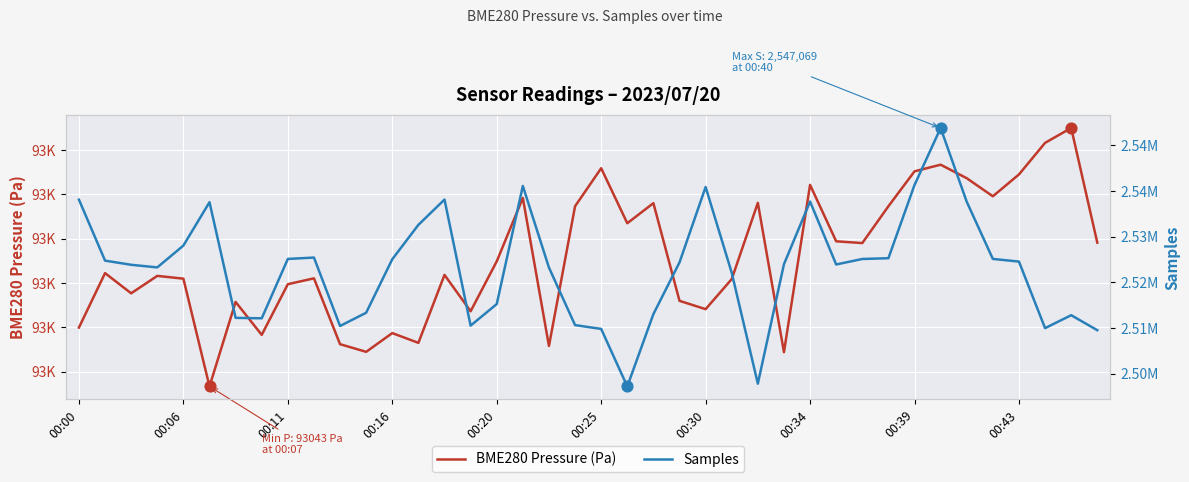

Which series has the largest Y range (max minus min)?

Samples